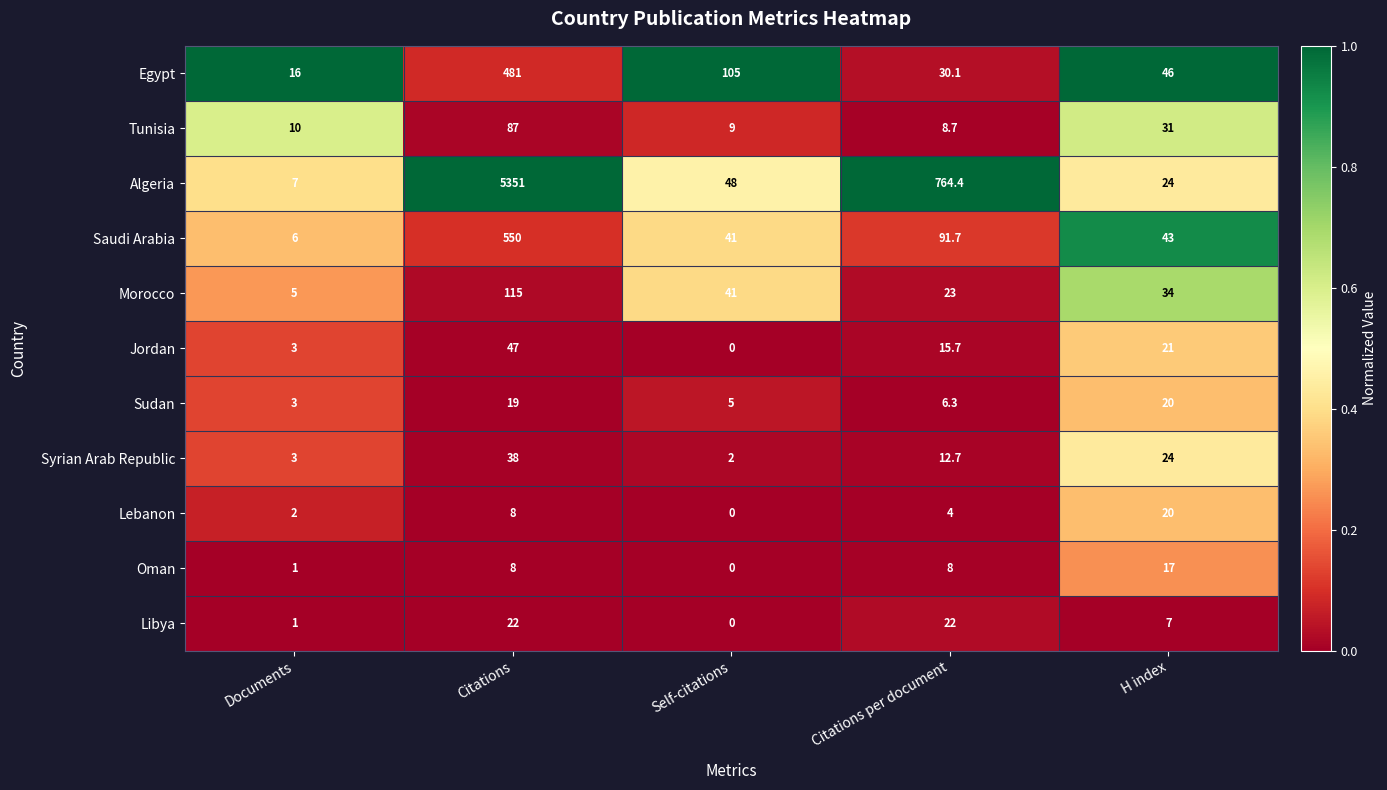

Which category has the lowest value across all series?

Self-citations